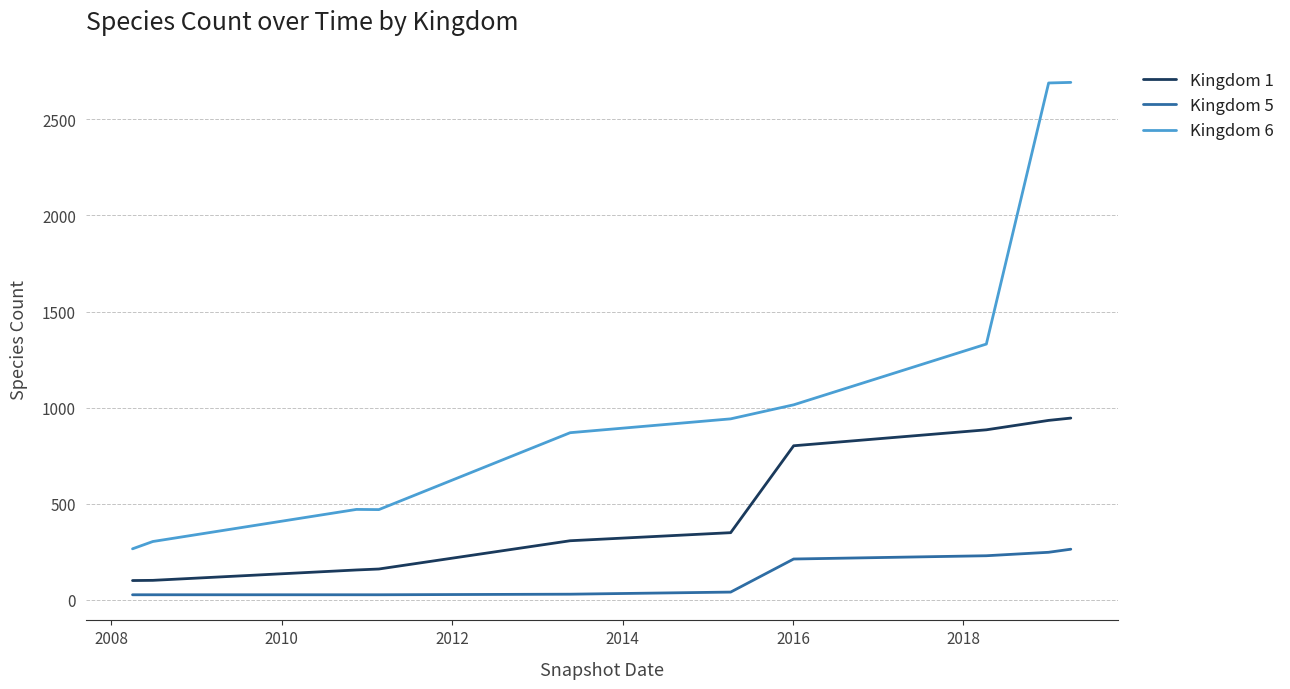

Which series has the widest spread of values?

Kingdom 6